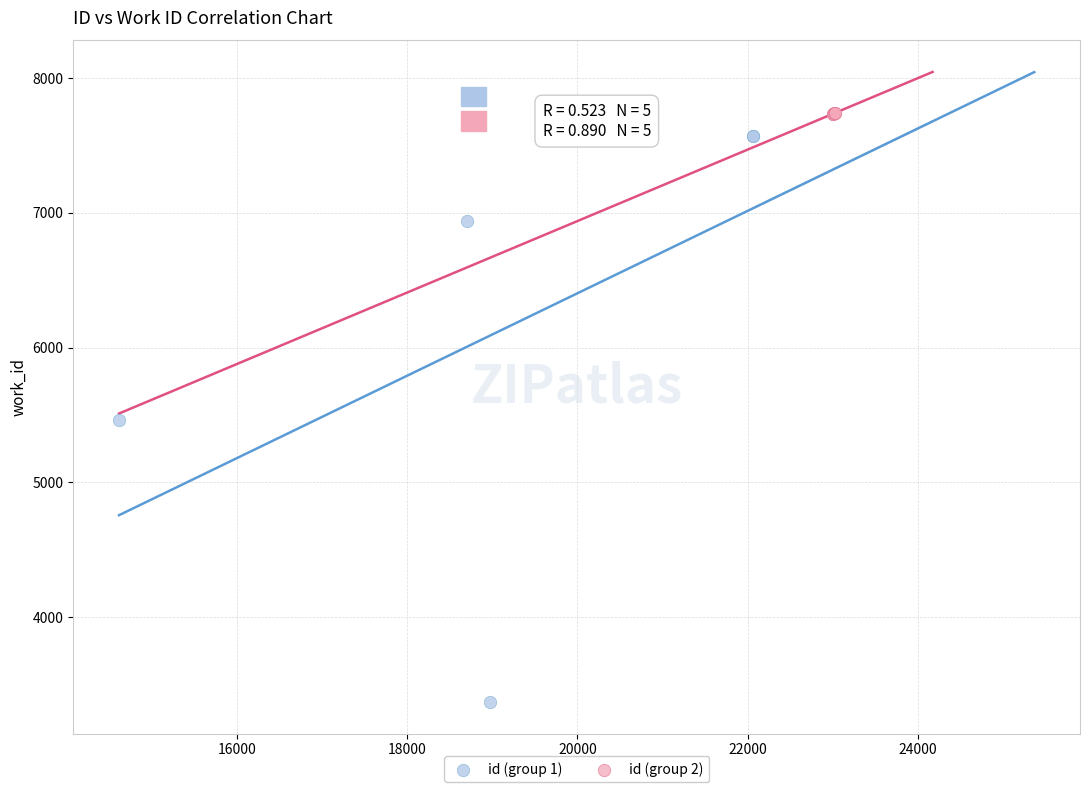

Which series has the largest Y range (max minus min)?

id (group 1)